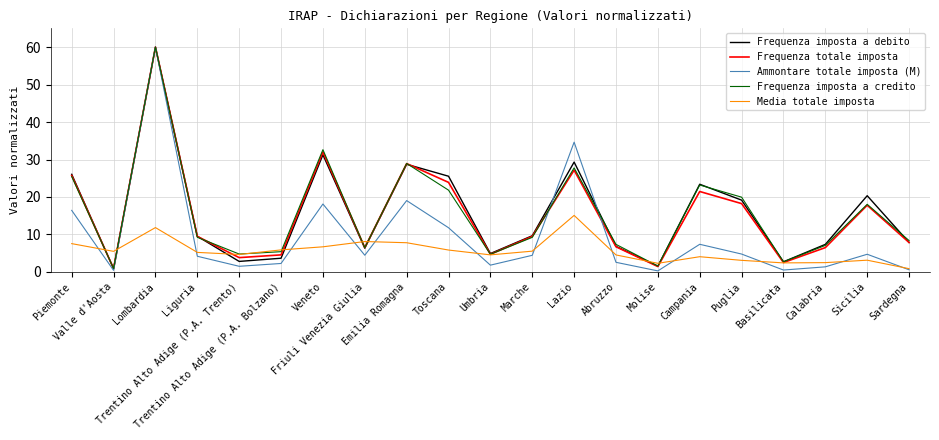

What is the minimum value shown in the chart?

0.3